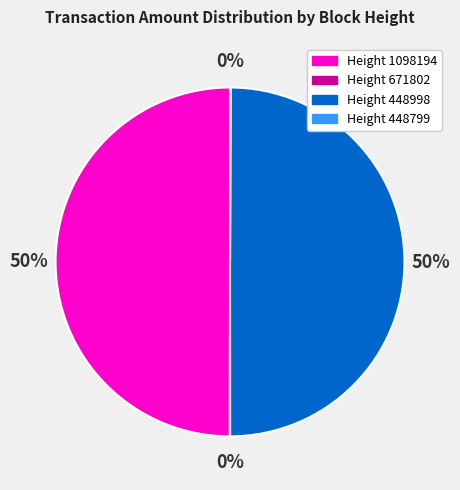

The Height 448998 slice represents 50% of the pie. True or false?

True